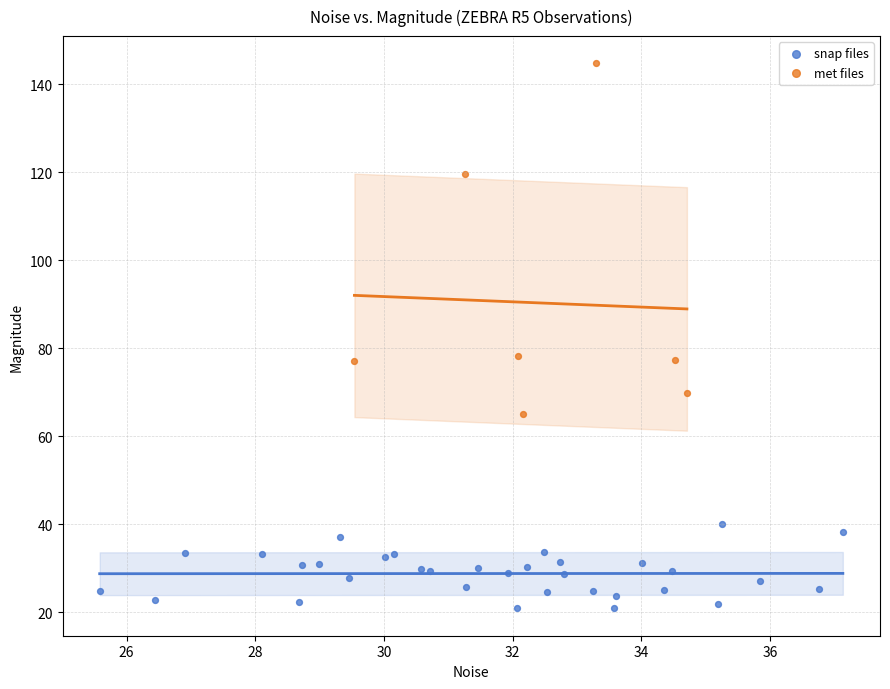

Which series has the widest spread of Y values?

met files